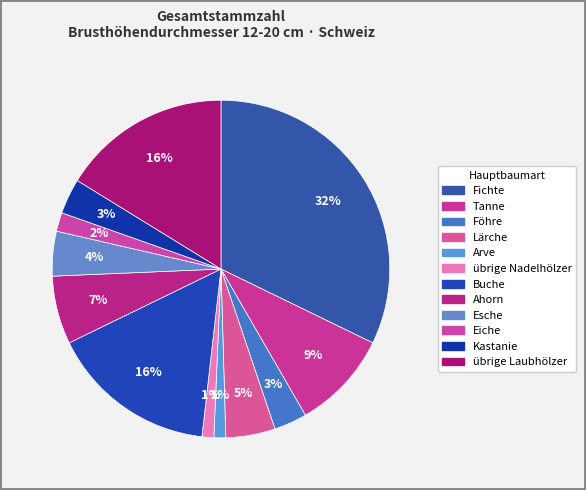

How many segments does this pie chart have?

12